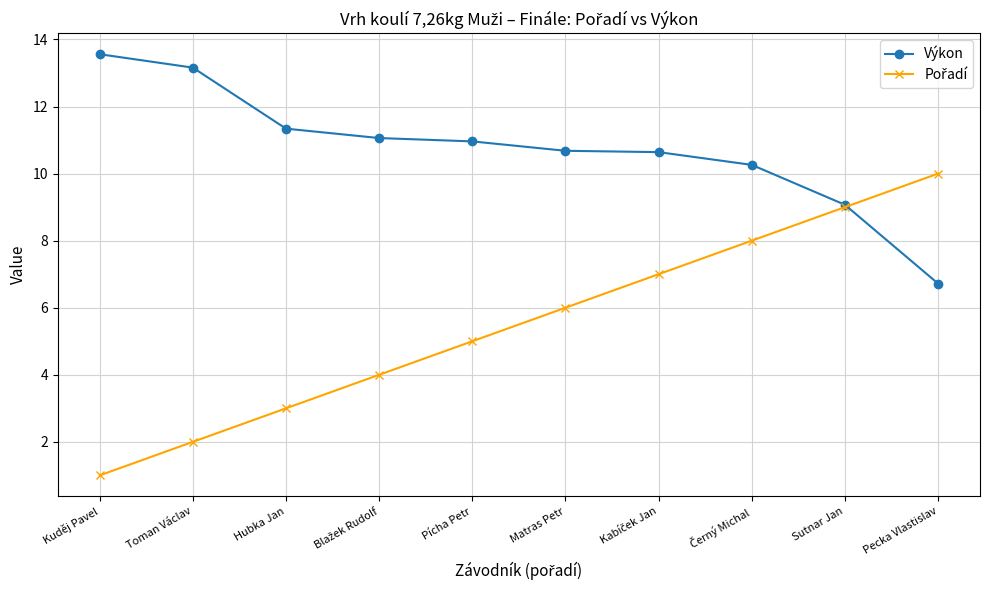

How many lines are shown in the chart?

2